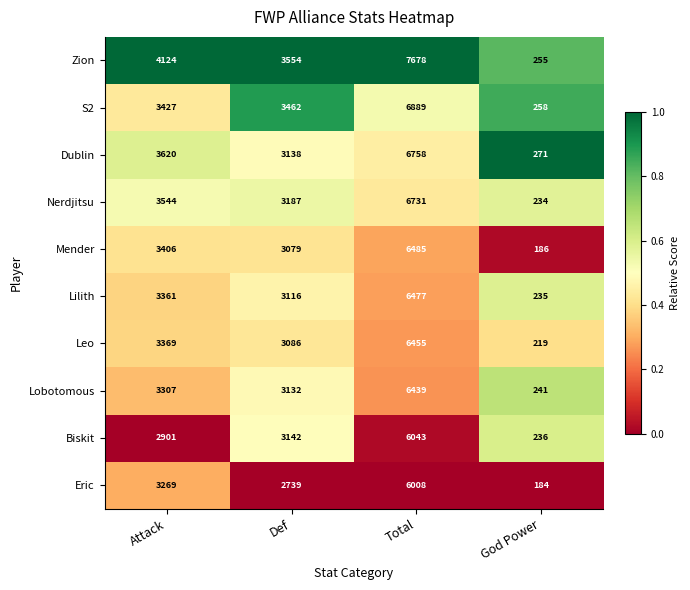

At which label is S2 closest to 3573?

Def